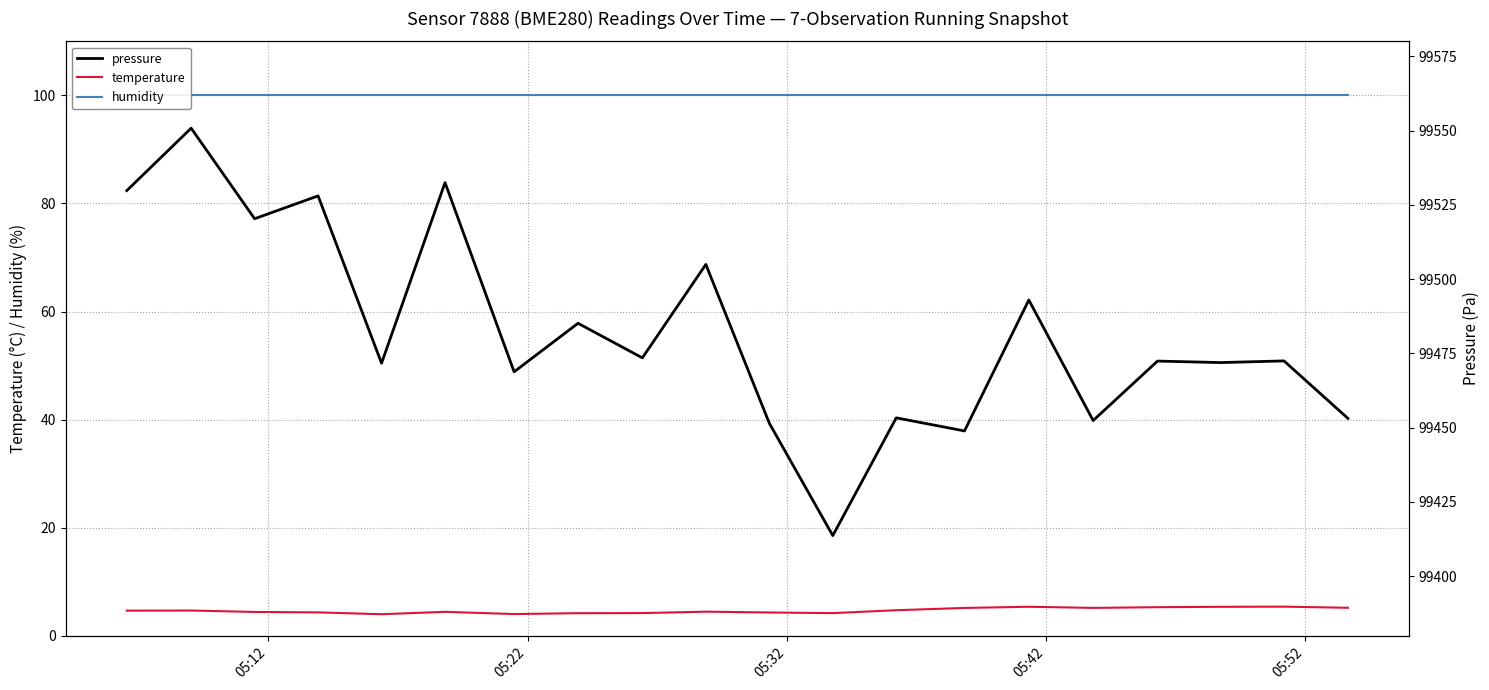

What is the maximum value for temperature?

5.4